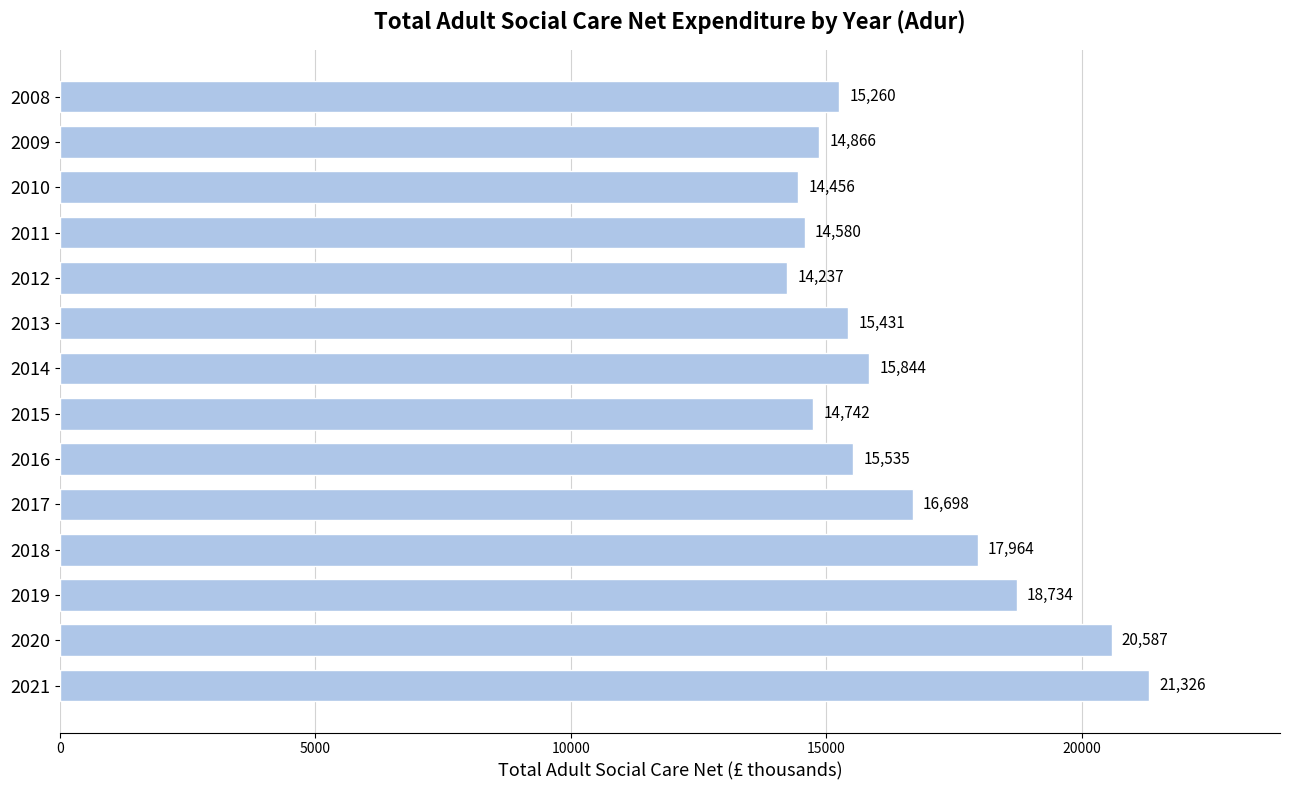

What is the value of the 8th bar from the top?

14742.2